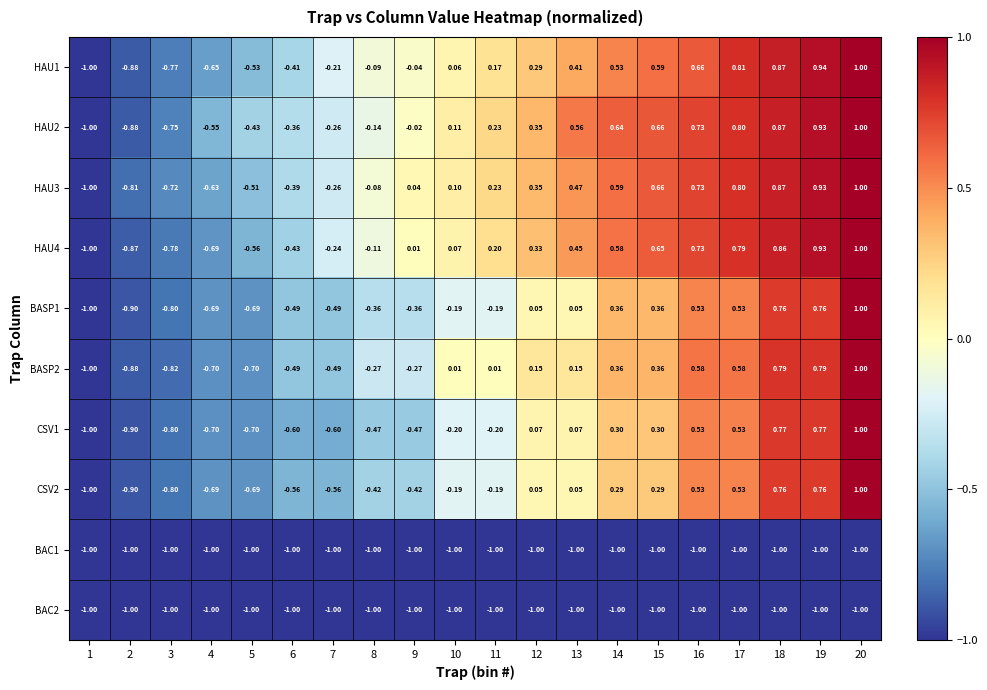

Is the value of HAU1 at 2 greater than the value of HAU3 at 18?

No